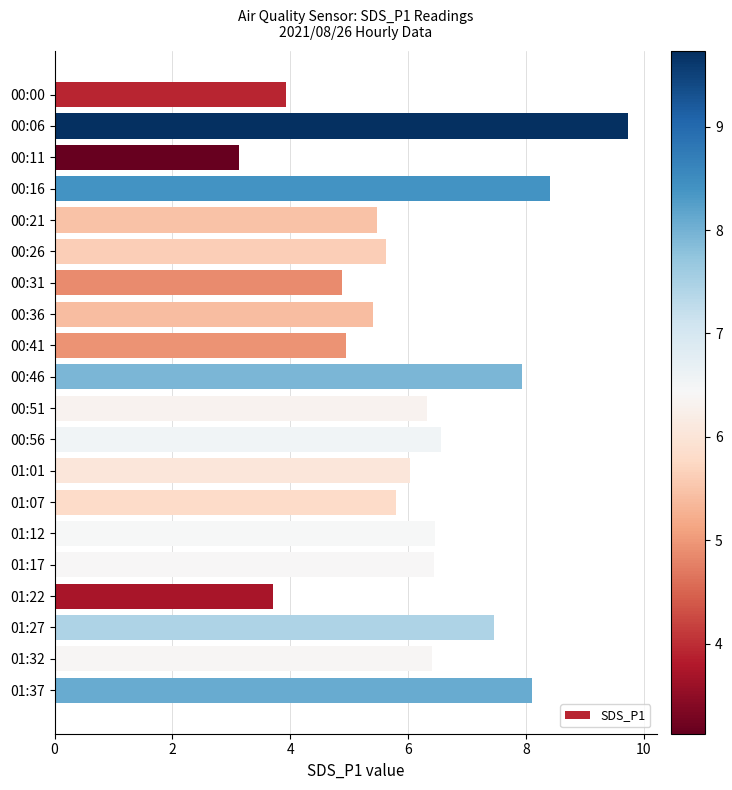

Which label corresponds to the smallest value in the chart?

00:11